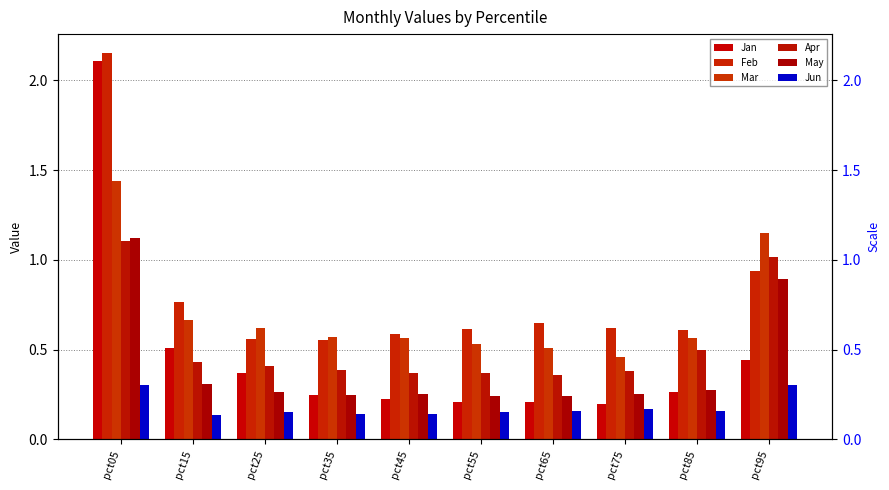

Which series has the largest range (max minus min)?

Jan